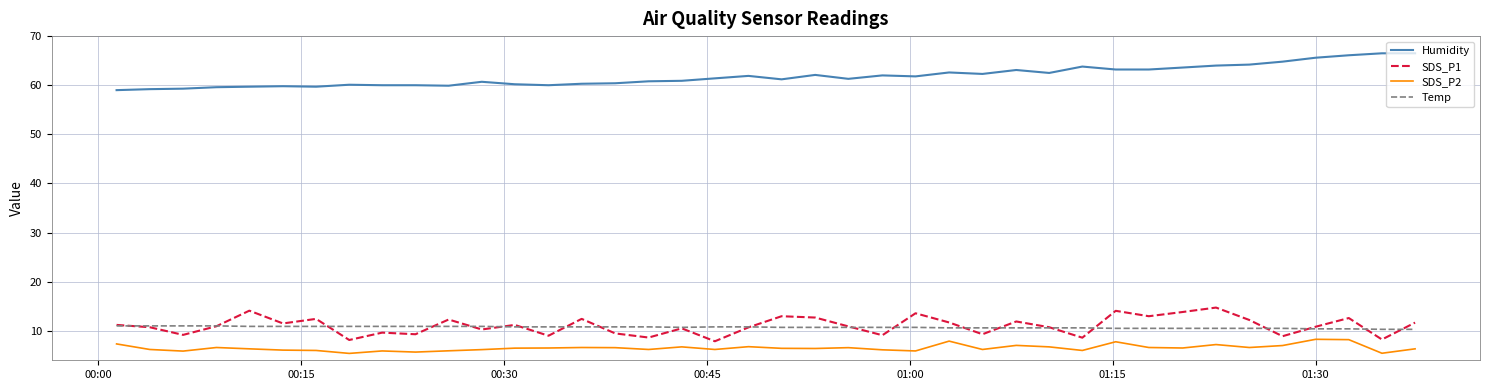

Which series has the largest total across all categories?

Humidity